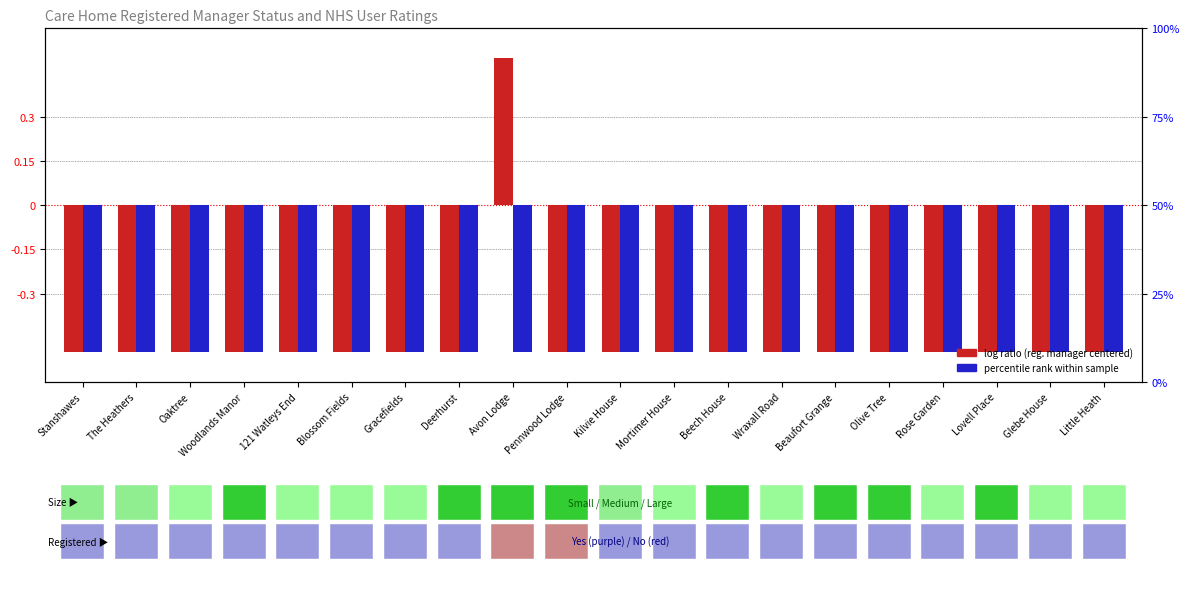

How many data points does each series have?

20